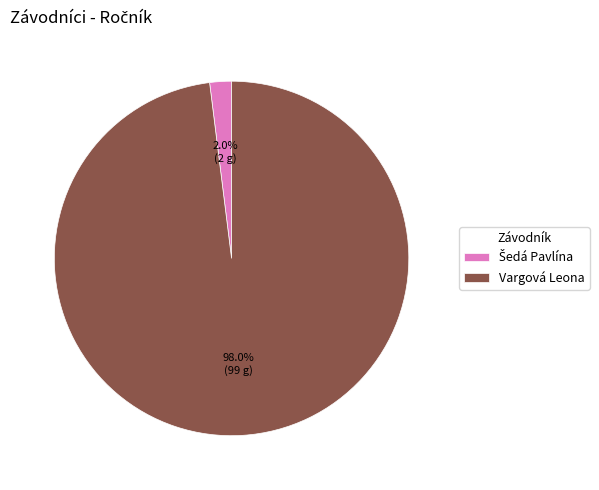

Count the number of slices in the pie.

2